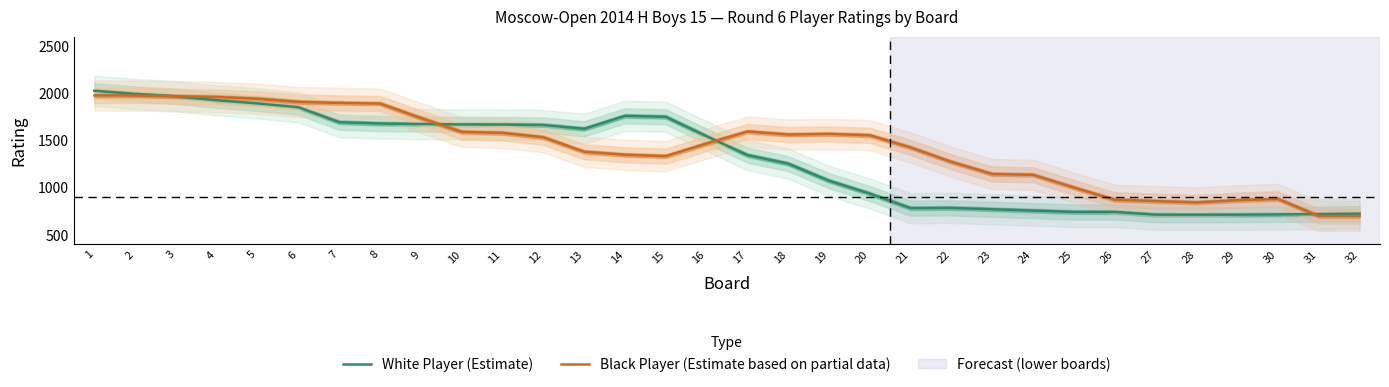

Reading left to right, extract all data points from this chart.

White Player (Estimate): 2026.5	1994.0	1967.3	1925.7	1892.6	1851.9	1693.7	1679.6	1674.3	1669.6	1668.5	1663.8	1623.5	1760.7	1750.8	1545.4	1345.2	1254.3	1073.3	937.2	783.3	785.7	771.4	757.1	742.9	742.9	714.3	714.3	714.3	716.7	720.0	725.0
Black Player (Estimate based on partial data): 1977.5	1976.4	1968.5	1960.0	1942.0	1908.6	1897.7	1891.0	1737.9	1590.9	1579.9	1534.0	1380.5	1348.3	1334.0	1467.5	1594.7	1562.7	1569.1	1554.9	1425.3	1273.1	1144.4	1136.0	1001.7	872.0	857.7	843.4	867.3	880.8	700.0	700.0